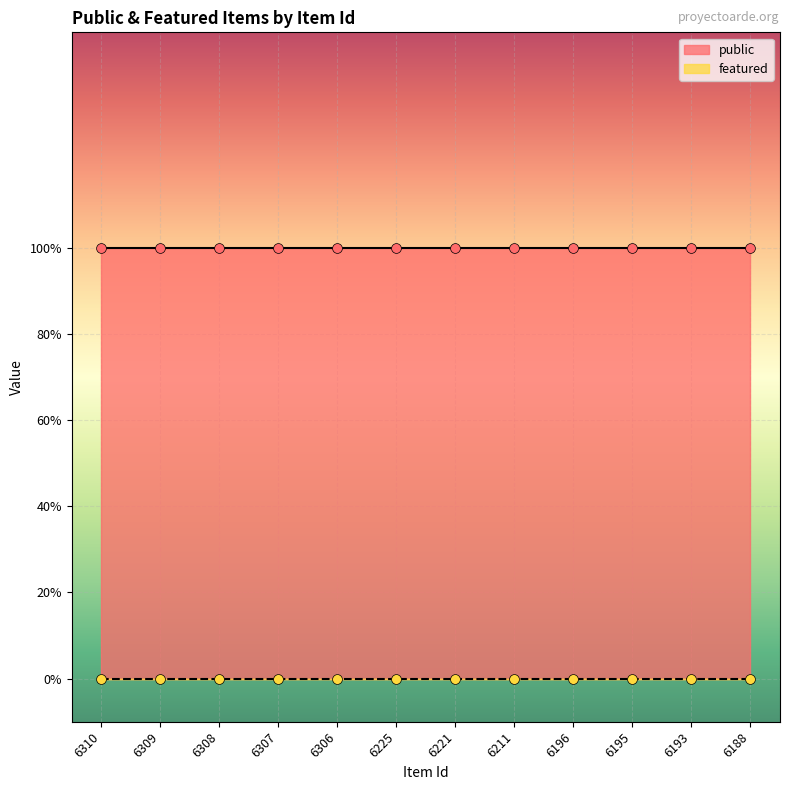

What are all the series names shown in the legend?

public, featured